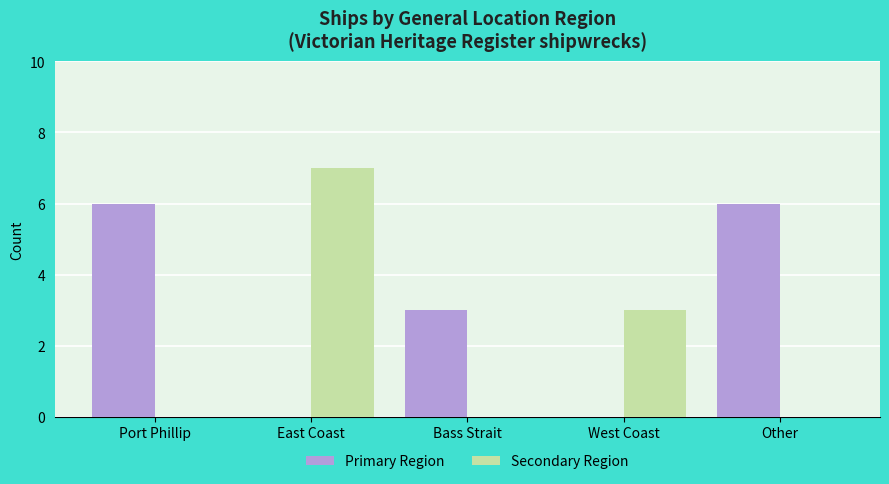

What is the highest value of the Secondary Region series?

7